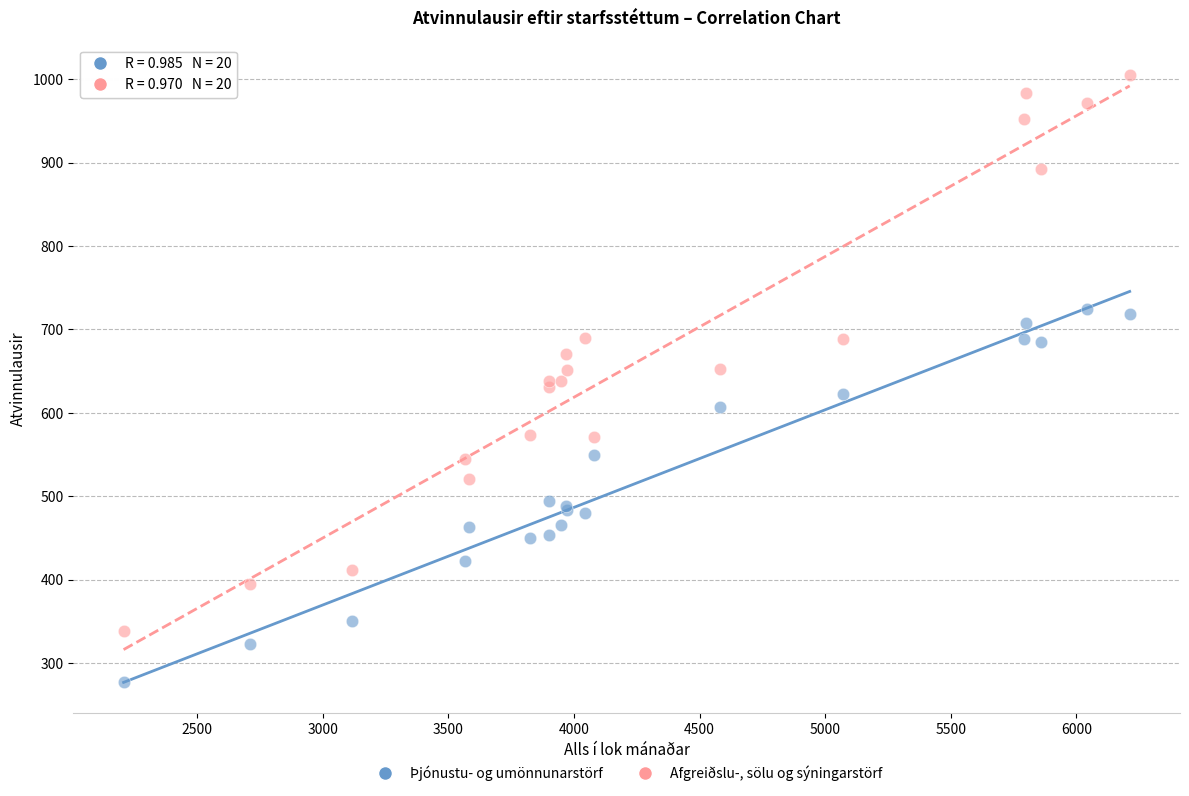

What is the X range (max minus min) for the scatter plot?

4004